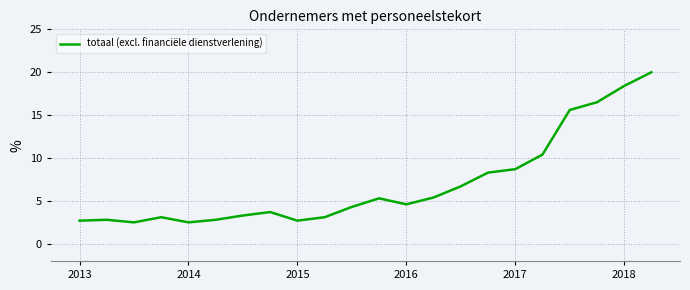

What is the greatest value displayed?

20.0